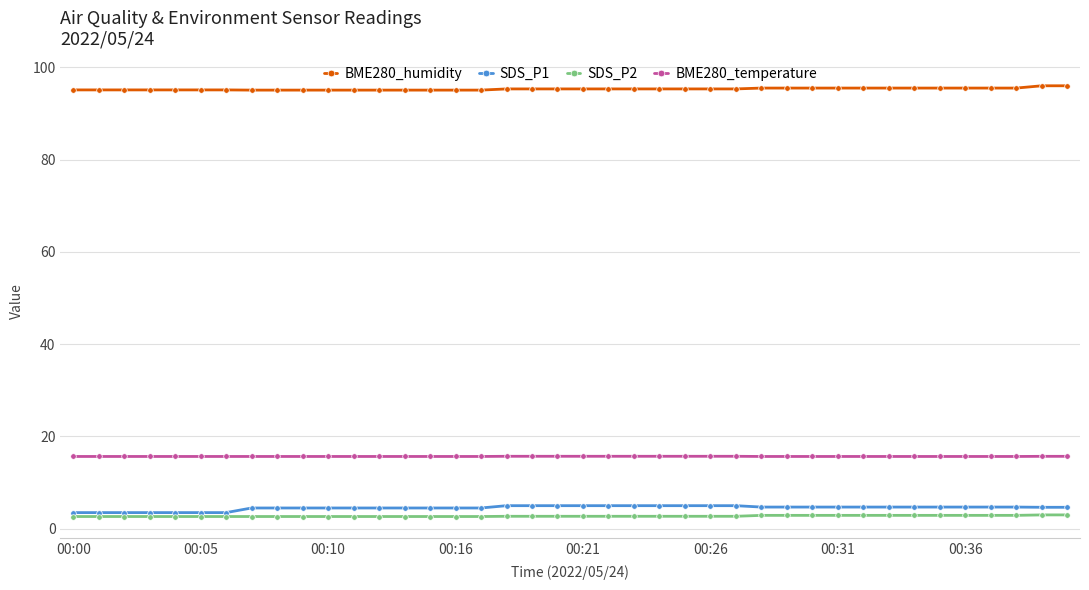

What is the value of the SDS_P1 point at the 24th from the left?

5.0